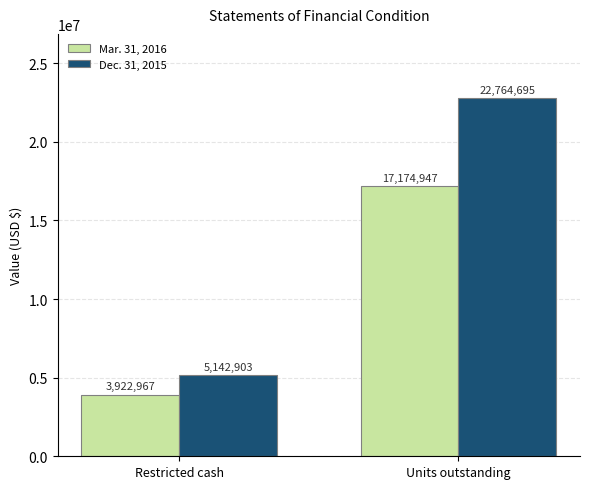

At which label is Dec. 31, 2015 closest to 13953799?

Restricted cash